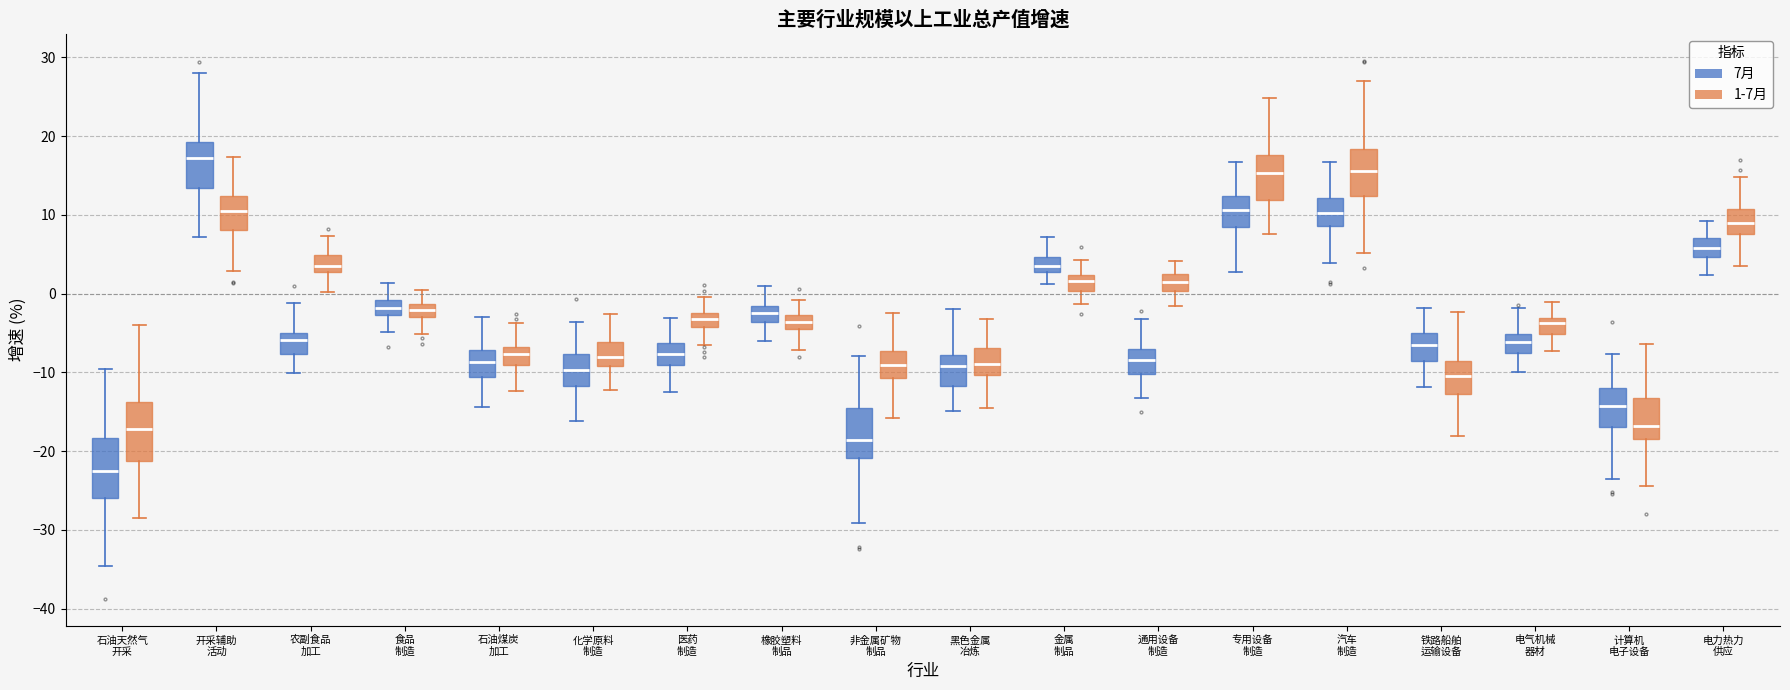

Reading left to right, transcribe this box plot: for each box, give where its median line is, the range the box spans, and where its two whiskers end, as read against the y-axis. The values are not printed on the chart, so give them approximately, as read against the axis.

石油天然气 开采 (7月): median -23, box -26 to -18, whiskers -35 to -10
石油天然气 开采 (1-7月): median -17, box -21 to -14, whiskers -29 to -4
开采辅助 活动 (7月): median 17, box 13 to 19, whiskers 7 to 28
开采辅助 活动 (1-7月): median 10, box 8 to 12, whiskers 3 to 17
农副食品 加工 (7月): median -6, box -8 to -5, whiskers -10 to -1
农副食品 加工 (1-7月): median 3 (just above the box's lower edge), box 3 to 5, whiskers 0 to 7
食品 制造 (7月): median -2, box -3 to -1, whiskers -5 to 1
食品 制造 (1-7月): median -2, box -3 to -1, whiskers -5 to 1
石油煤炭 加工 (7月): median -9, box -11 to -7, whiskers -14 to -3
石油煤炭 加工 (1-7月): median -8, box -9 to -7, whiskers -12 to -4
化学原料 制造 (7月): median -10, box -12 to -8, whiskers -16 to -4
化学原料 制造 (1-7月): median -8, box -9 to -6, whiskers -12 to -3
医药 制造 (7月): median -8, box -9 to -6, whiskers -13 to -3
医药 制造 (1-7月): median -3 (inside the box), box -4 to -3, whiskers -7 to 0
橡胶塑料 制品 (7月): median -3, box -4 to -2, whiskers -6 to 1
橡胶塑料 制品 (1-7月): median -4 (inside the box), box -4 to -3, whiskers -7 to -1
非金属矿物 制品 (7月): median -19, box -21 to -14, whiskers -29 to -8
非金属矿物 制品 (1-7月): median -9, box -11 to -7, whiskers -16 to -2
黑色金属 冶炼 (7月): median -9, box -12 to -8, whiskers -15 to -2
黑色金属 冶炼 (1-7月): median -9, box -10 to -7, whiskers -14 to -3
金属 制品 (7月): median 3 (inside the box), box 3 to 5, whiskers 1 to 7
金属 制品 (1-7月): median 2 (inside the box), box 0 to 2, whiskers -1 to 4
通用设备 制造 (7月): median -8, box -10 to -7, whiskers -13 to -3
通用设备 制造 (1-7月): median 2 (inside the box), box 0 to 2, whiskers -2 to 4
专用设备 制造 (7月): median 11, box 8 to 12, whiskers 3 to 17
专用设备 制造 (1-7月): median 15, box 12 to 18, whiskers 8 to 25
汽车 制造 (7月): median 10, box 9 to 12, whiskers 4 to 17
汽车 制造 (1-7月): median 16, box 12 to 18, whiskers 5 to 27
铁路船舶 运输设备 (7月): median -7, box -9 to -5, whiskers -12 to -2
铁路船舶 运输设备 (1-7月): median -11, box -13 to -9, whiskers -18 to -2
电气机械 器材 (7月): median -6, box -7 to -5, whiskers -10 to -2
电气机械 器材 (1-7月): median -4, box -5 to -3, whiskers -7 to -1
计算机 电子设备 (7月): median -14, box -17 to -12, whiskers -24 to -8
计算机 电子设备 (1-7月): median -17, box -18 to -13, whiskers -24 to -6
电力热力 供应 (7月): median 6, box 5 to 7, whiskers 2 to 9
电力热力 供应 (1-7月): median 9, box 8 to 11, whiskers 4 to 15